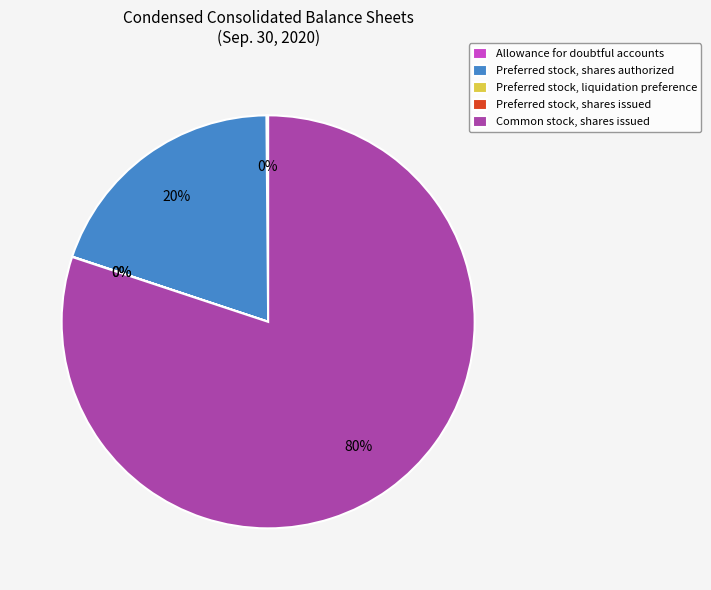

To the nearest percent, what is the average slice percentage?

20%